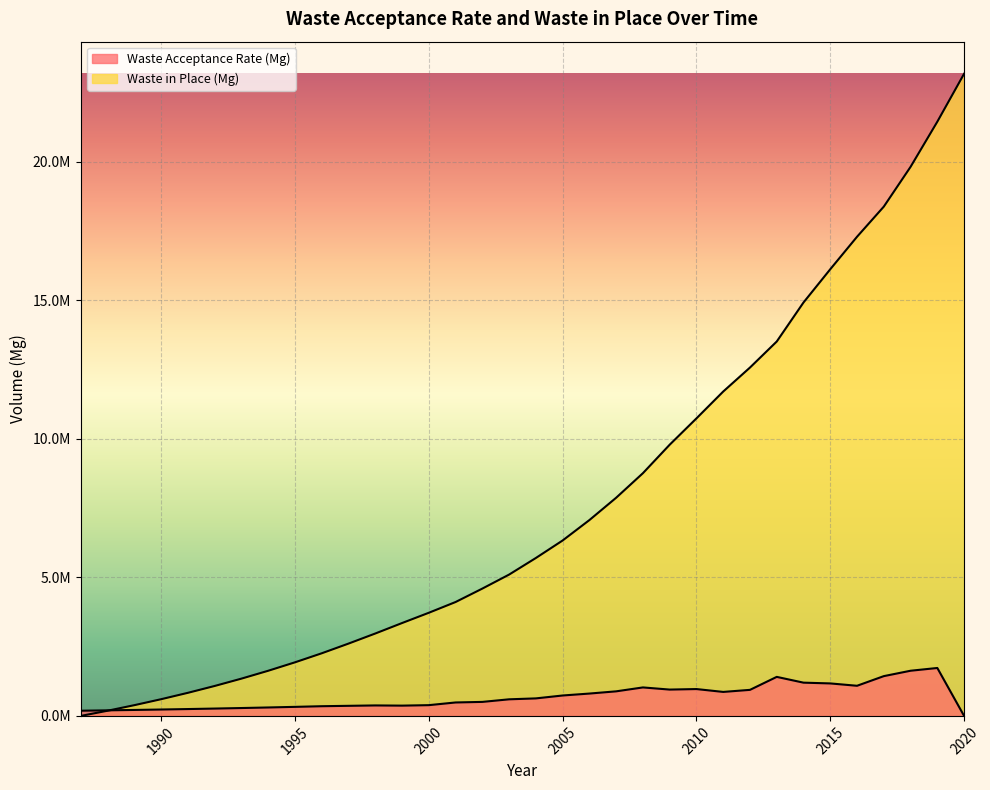

Reading left to right, transcribe all the data shown in this chart.

Waste Acceptance Rate (Mg): 1987=187124	1988=200589	1989=215024	1990=230498	1991=247084	1992=264865	1993=283925	1994=304357	1995=326259	1996=349737	1997=363691	1998=377764	1999=370720	2000=387806	2001=484807	2002=505362	2003=598698	2004=631865	2005=736417	2006=806247	2007=886384	2008=1027554	2009=950006	2010=968767	2011=865475	2012=939796	2013=1408303	2014=1199735	2015=1172229	2016=1087092	2017=1435206	2018=1629764	2019=1729263	2020=0
Waste in Place (Mg): 1987=0	1988=187124	1989=387713	1990=602737	1991=833235	1992=1080319	1993=1345184	1994=1629109	1995=1933466	1996=2259725	1997=2609462	1998=2973153	1999=3350917	2000=3721637	2001=4109443	2002=4594250	2003=5099612	2004=5698310	2005=6330175	2006=7066592	2007=7872839	2008=8759223	2009=9786777	2010=10736783	2011=11705550	2012=12571025	2013=13510821	2014=14919124	2015=16118859	2016=17291088	2017=18378180	2018=19813386	2019=21443150	2020=23172413